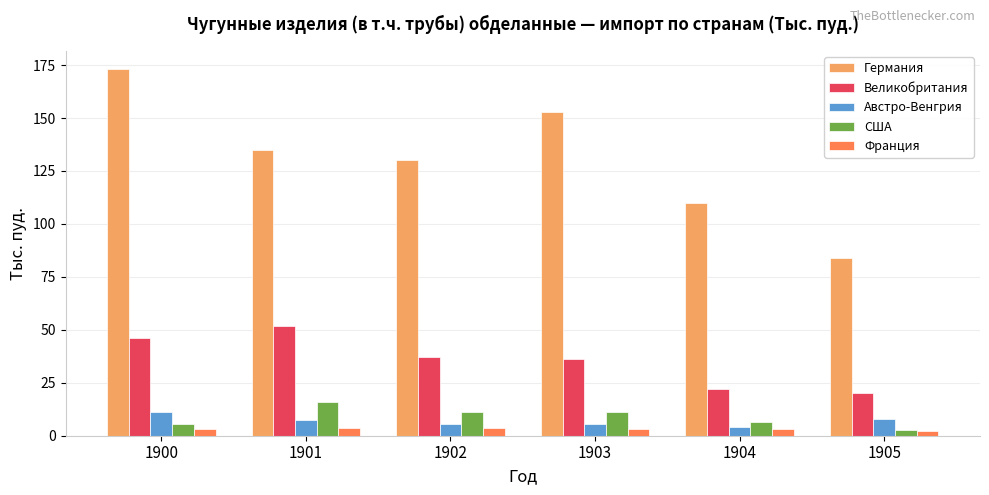

What is the average value of the США series?

8.8